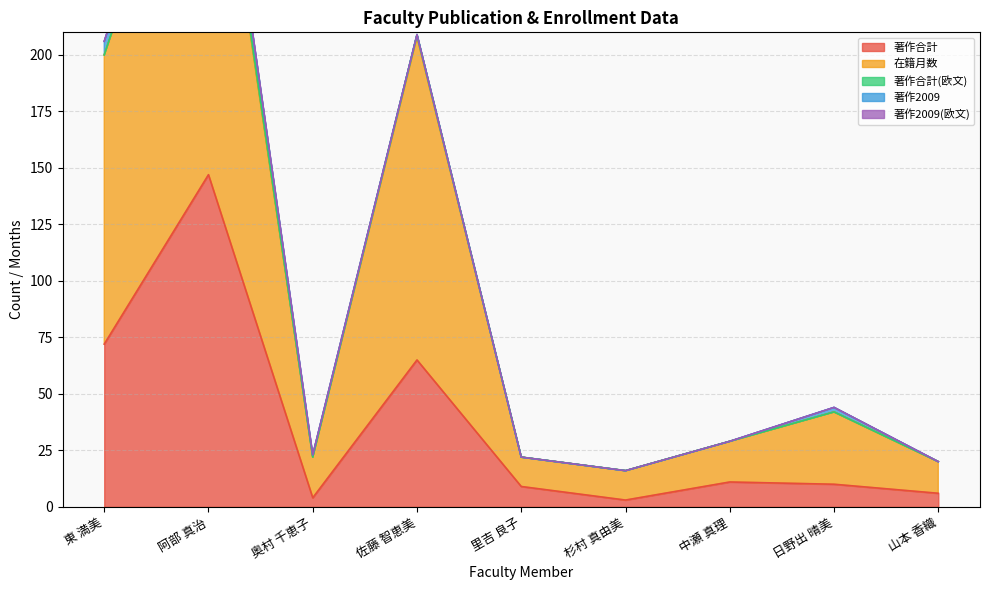

True or false: 著作合計(欧文) and 在籍月数 intersect in this chart.

False